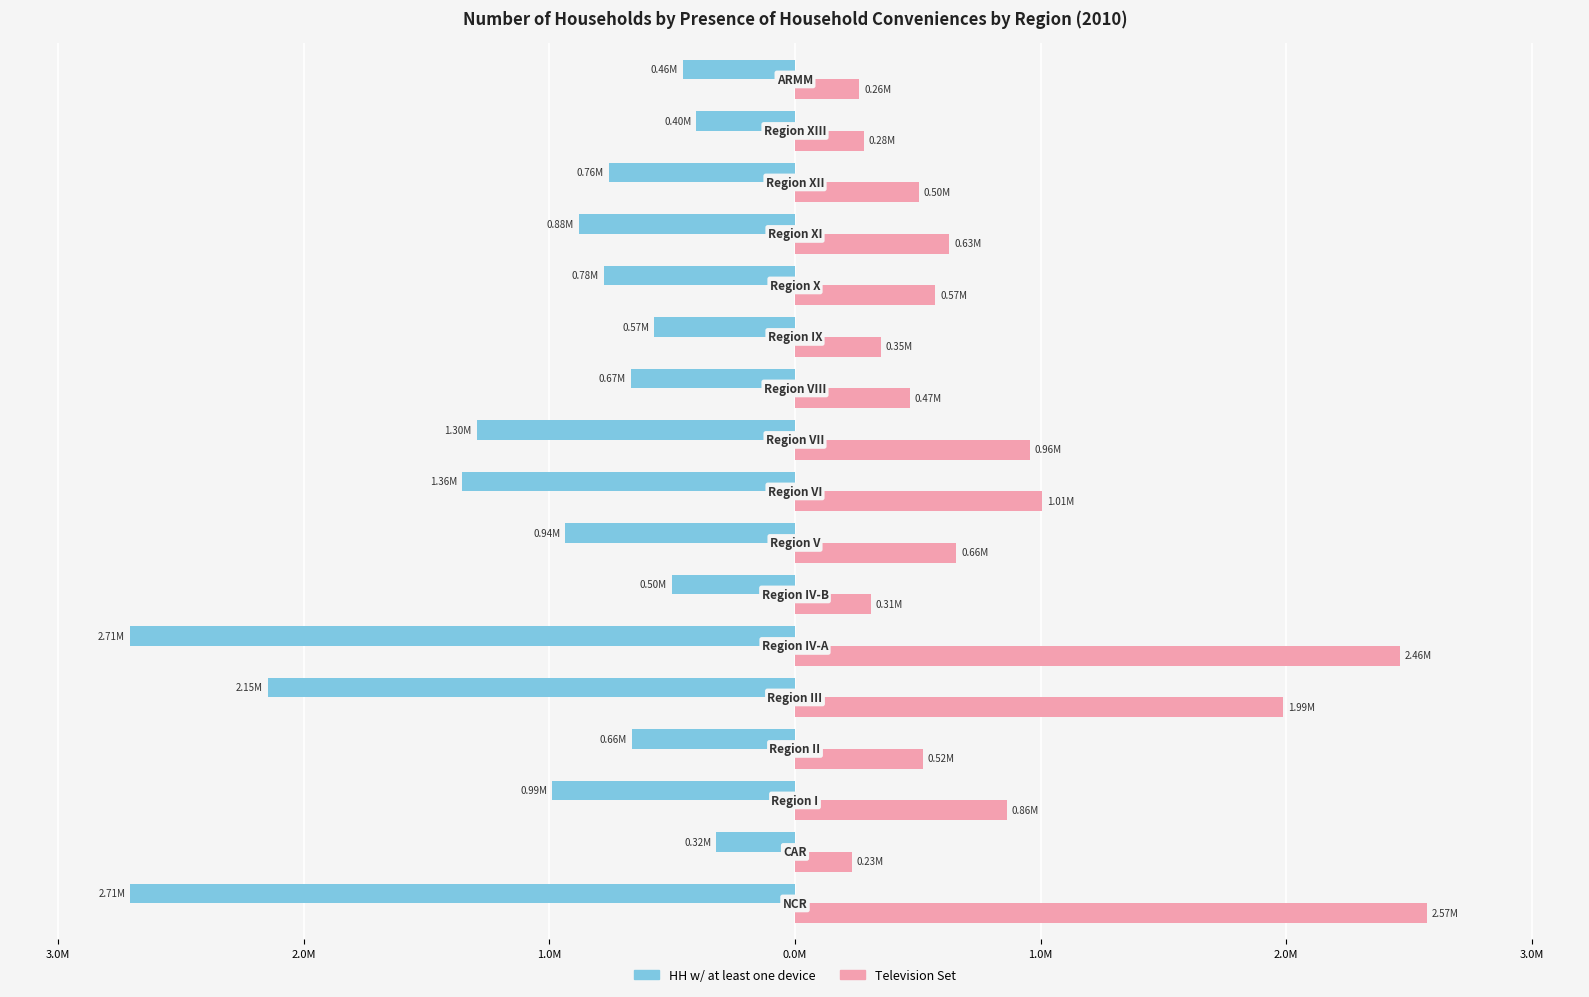

What is the average value of the Television Set series?

0.9